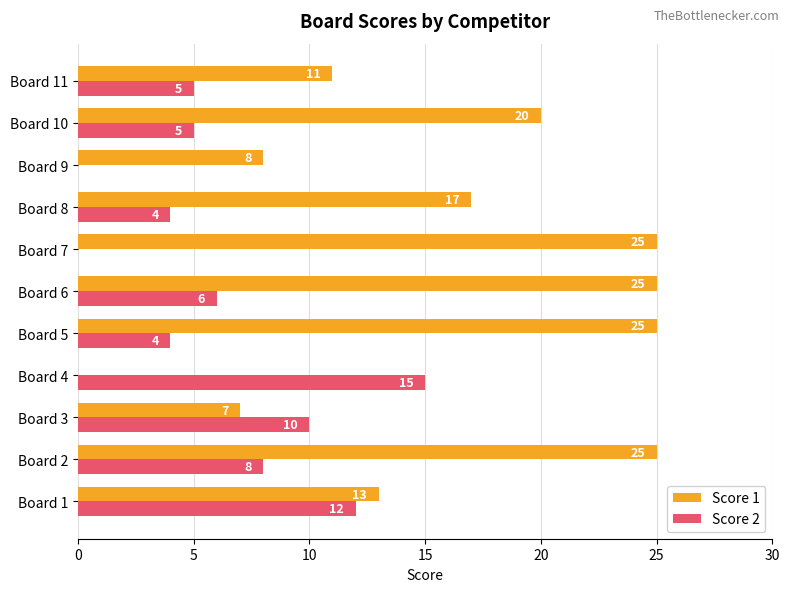

What is the sum of all Score 1 values?

176